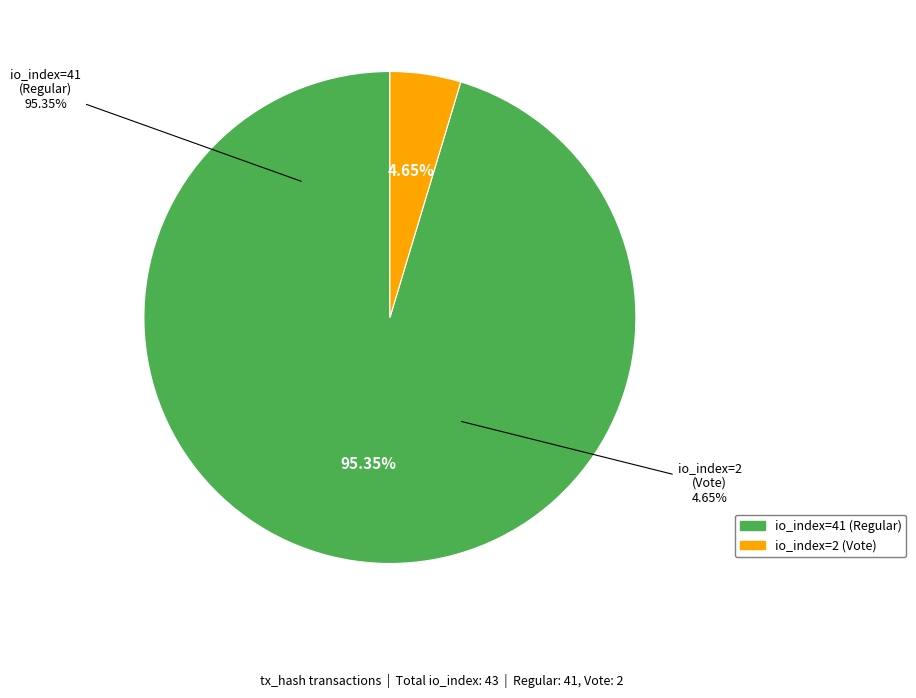

Count the number of slices in the pie.

2